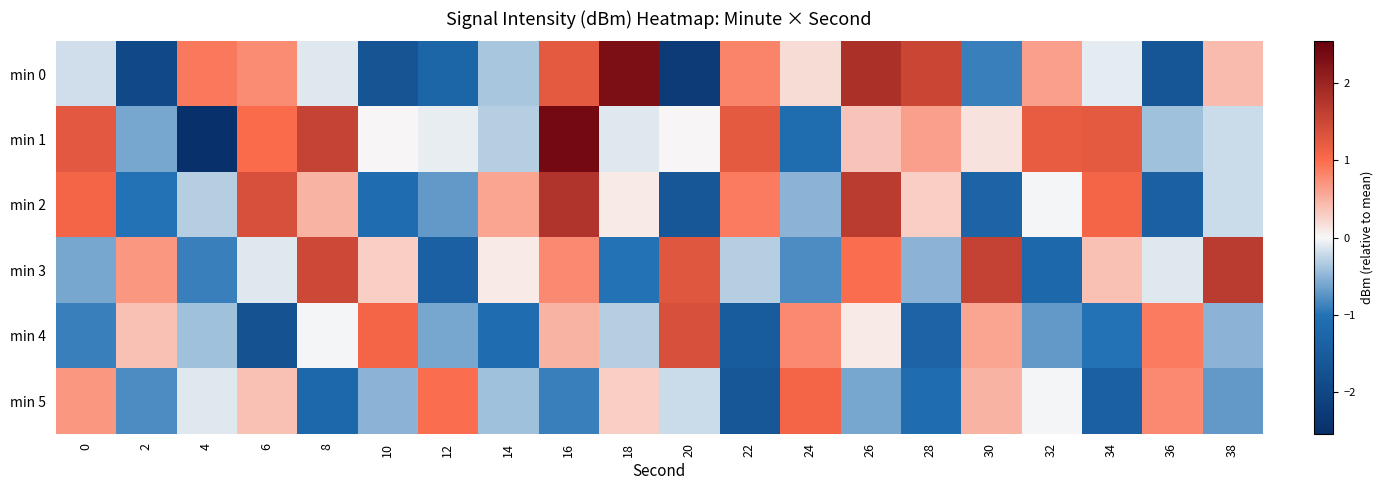

Reading left to right, extract all data points from this chart.

min 0: 0=-0.2	2=-2.0	4=0.9	6=0.8	8=-0.1	10=-1.7	12=-1.3	14=-0.4	16=1.2	18=2.3	20=-2.3	22=0.8	24=0.2	26=1.8	28=1.5	30=-0.9	32=0.6	34=-0.1	36=-1.6	38=0.4
min 1: 0=1.3	2=-0.6	4=-2.5	6=1.0	8=1.6	10=0.0	12=-0.1	14=-0.3	16=2.4	18=-0.1	20=0.0	22=1.2	24=-1.1	26=0.4	28=0.6	30=0.1	32=1.2	34=1.2	36=-0.4	38=-0.2
min 2: 0=1.1	2=-1.0	4=-0.3	6=1.4	8=0.5	10=-1.1	12=-0.7	14=0.6	16=1.8	18=0.1	20=-1.6	22=0.9	24=-0.5	26=1.7	28=0.3	30=-1.3	32=-0.0	34=1.1	36=-1.4	38=-0.2
min 3: 0=-0.6	2=0.7	4=-0.9	6=-0.1	8=1.5	10=0.3	12=-1.4	14=0.1	16=0.8	18=-1.0	20=1.3	22=-0.3	24=-0.8	26=1.0	28=-0.5	30=1.6	32=-1.2	34=0.4	36=-0.1	38=1.7
min 4: 0=-0.9	2=0.4	4=-0.4	6=-1.7	8=-0.0	10=1.1	12=-0.6	14=-1.1	16=0.5	18=-0.3	20=1.4	22=-1.5	24=0.8	26=0.1	28=-1.3	30=0.6	32=-0.7	34=-1.0	36=0.9	38=-0.5
min 5: 0=0.7	2=-0.8	4=-0.1	6=0.4	8=-1.2	10=-0.5	12=1.0	14=-0.4	16=-0.9	18=0.3	20=-0.2	22=-1.6	24=1.1	26=-0.6	28=-1.1	30=0.5	32=-0.0	34=-1.4	36=0.8	38=-0.7